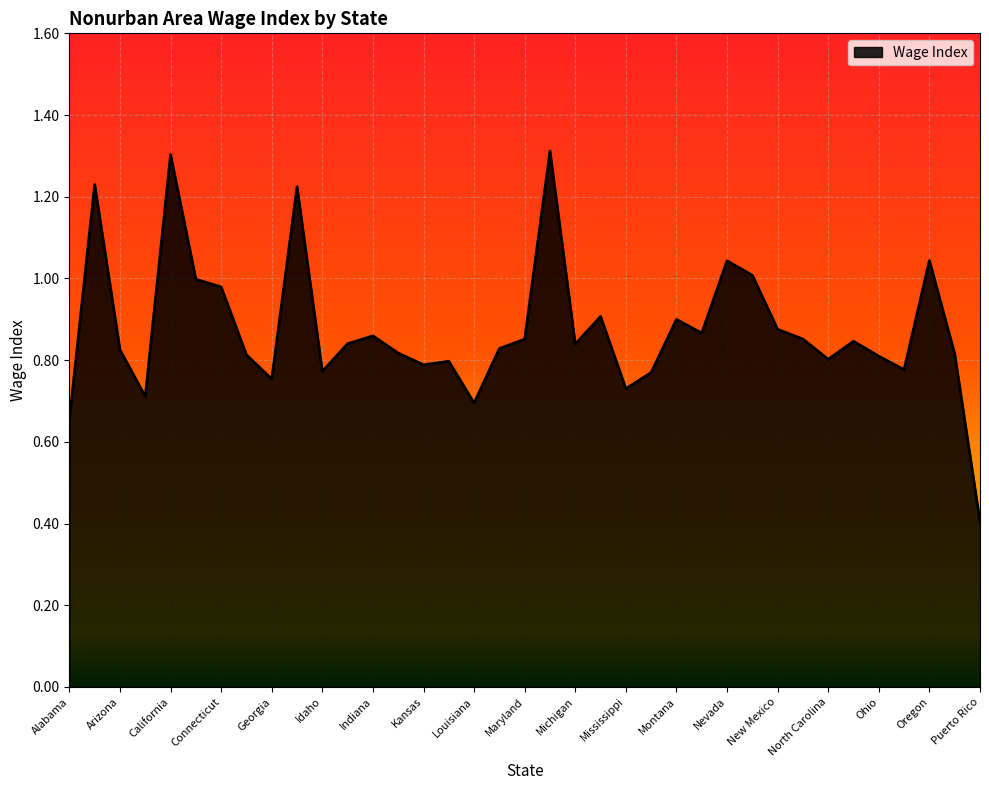

What is the greatest value displayed?

1.3